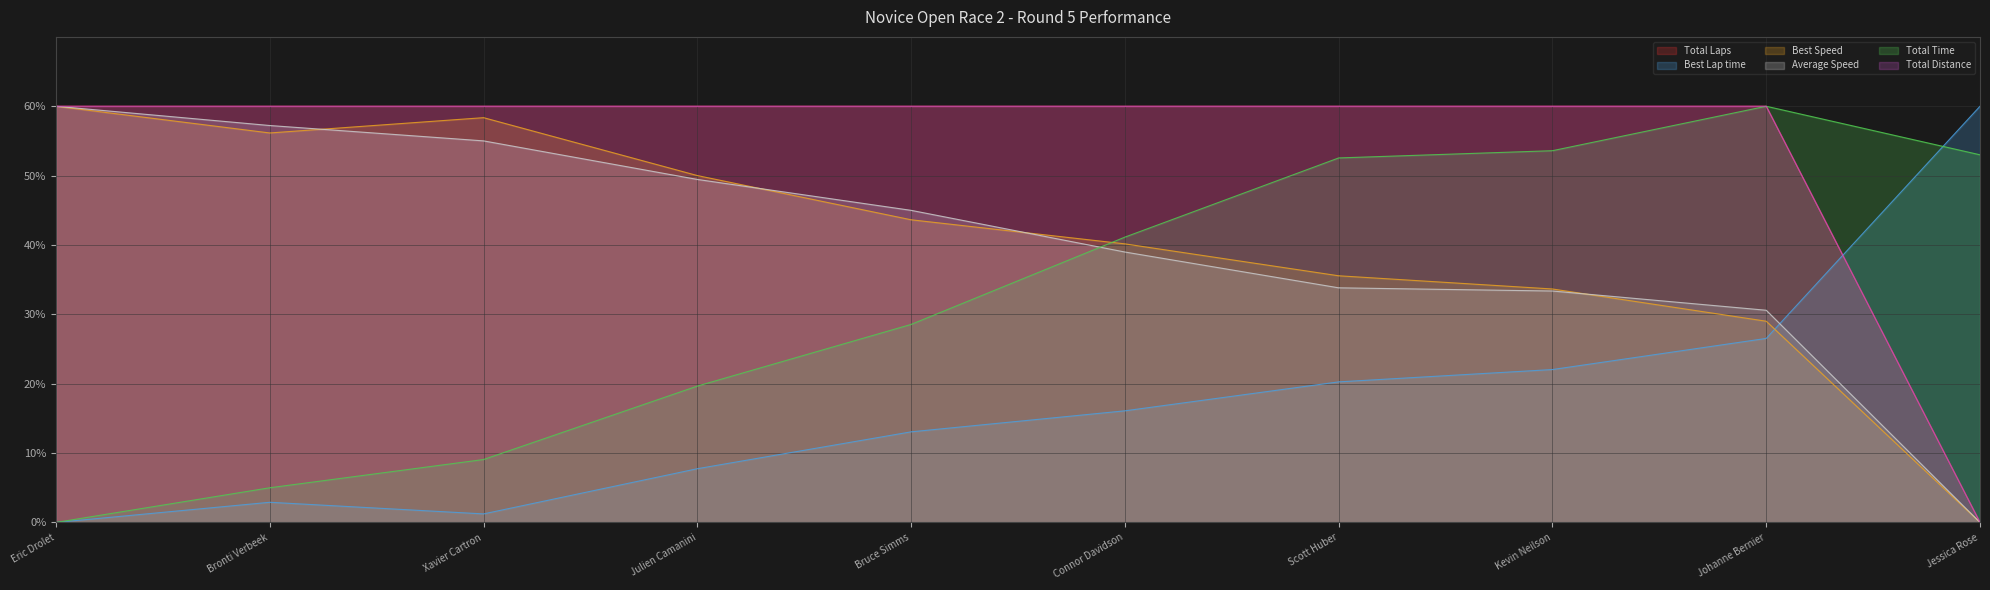

Reading left to right, extract all data points from this chart.

Total Laps: Eric Drolet=60.0	Bronti Verbeek=60.0	Xavier Cartron=60.0	Julien Camanini=60.0	Bruce Simms=60.0	Connor Davidson=60.0	Scott Huber=60.0	Kevin Neilson=60.0	Johanne Bernier=60.0	Jessica Rose=0.0
Best Lap time: Eric Drolet=0.0	Bronti Verbeek=2.9	Xavier Cartron=1.2	Julien Camanini=7.7	Bruce Simms=13.1	Connor Davidson=16.1	Scott Huber=20.3	Kevin Neilson=22.0	Johanne Bernier=26.5	Jessica Rose=60.0
Best Speed: Eric Drolet=60.0	Bronti Verbeek=56.1	Xavier Cartron=58.4	Julien Camanini=50.0	Bruce Simms=43.6	Connor Davidson=40.2	Scott Huber=35.6	Kevin Neilson=33.7	Johanne Bernier=29.0	Jessica Rose=0.0
Average Speed: Eric Drolet=60.0	Bronti Verbeek=57.2	Xavier Cartron=55.0	Julien Camanini=49.4	Bruce Simms=45.0	Connor Davidson=39.0	Scott Huber=33.8	Kevin Neilson=33.4	Johanne Bernier=30.6	Jessica Rose=0.0
Total Time: Eric Drolet=0.0	Bronti Verbeek=5.0	Xavier Cartron=9.1	Julien Camanini=19.7	Bruce Simms=28.5	Connor Davidson=41.1	Scott Huber=52.5	Kevin Neilson=53.6	Johanne Bernier=60.0	Jessica Rose=53.0
Total Distance: Eric Drolet=60.0	Bronti Verbeek=60.0	Xavier Cartron=60.0	Julien Camanini=60.0	Bruce Simms=60.0	Connor Davidson=60.0	Scott Huber=60.0	Kevin Neilson=60.0	Johanne Bernier=60.0	Jessica Rose=0.0